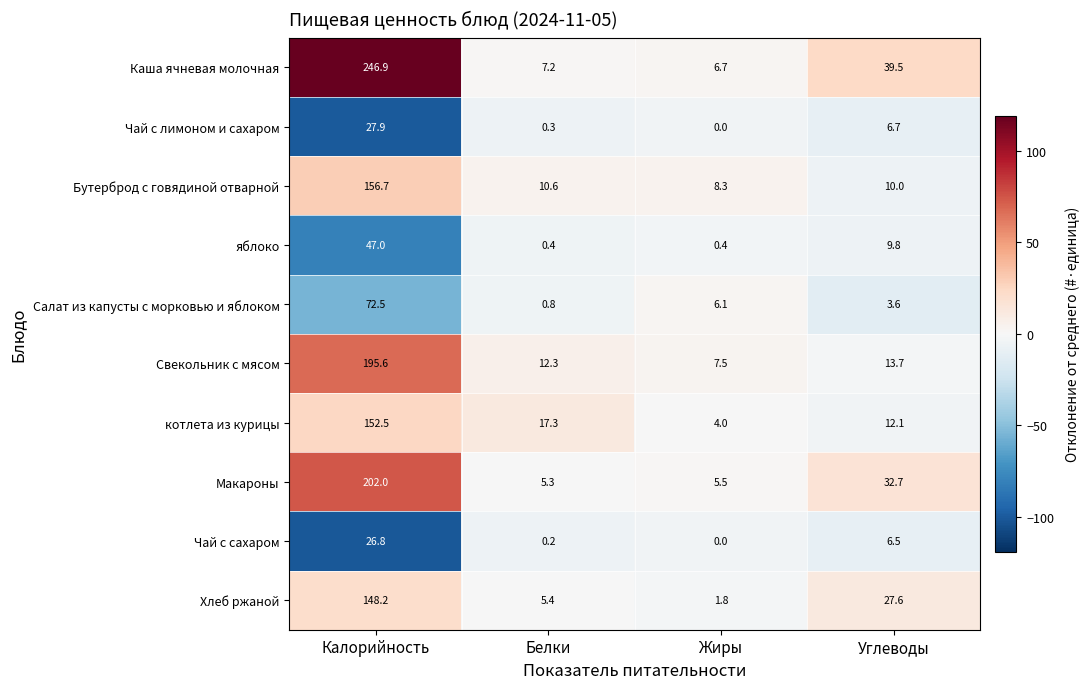

How many values in the Макароны series are below 32?

2